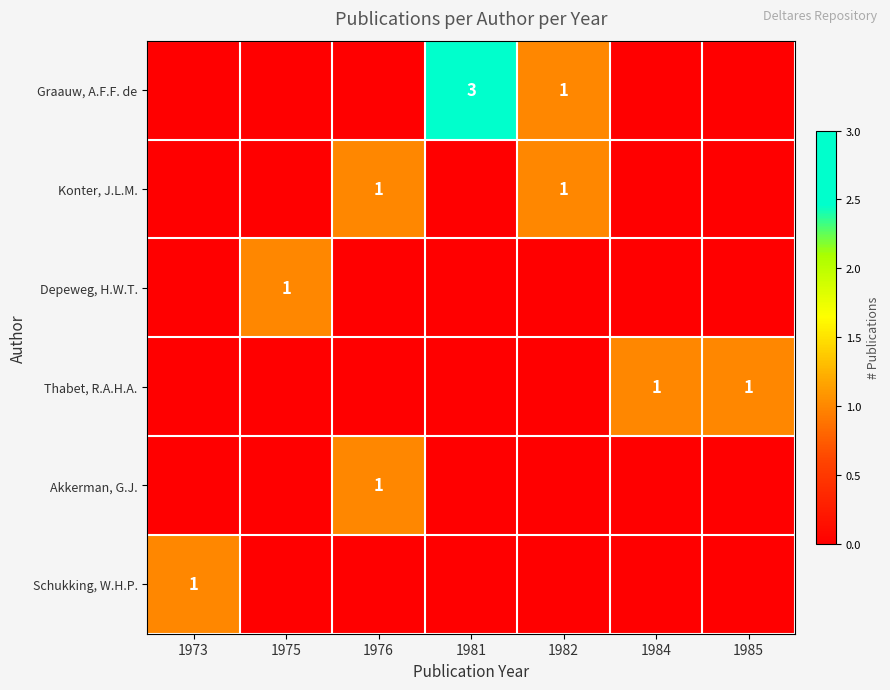

Count the number of categories in the chart.

7